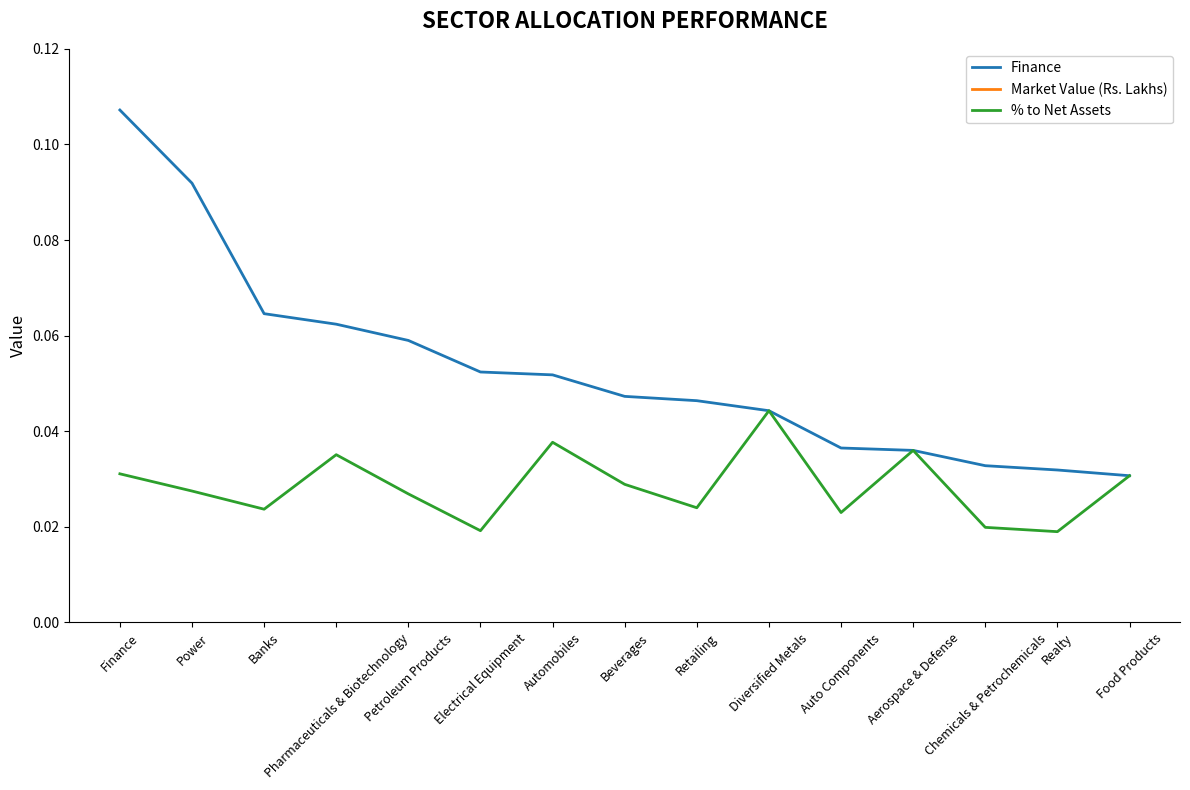

What is the difference between the Finance values at Realty and Power?

0.1